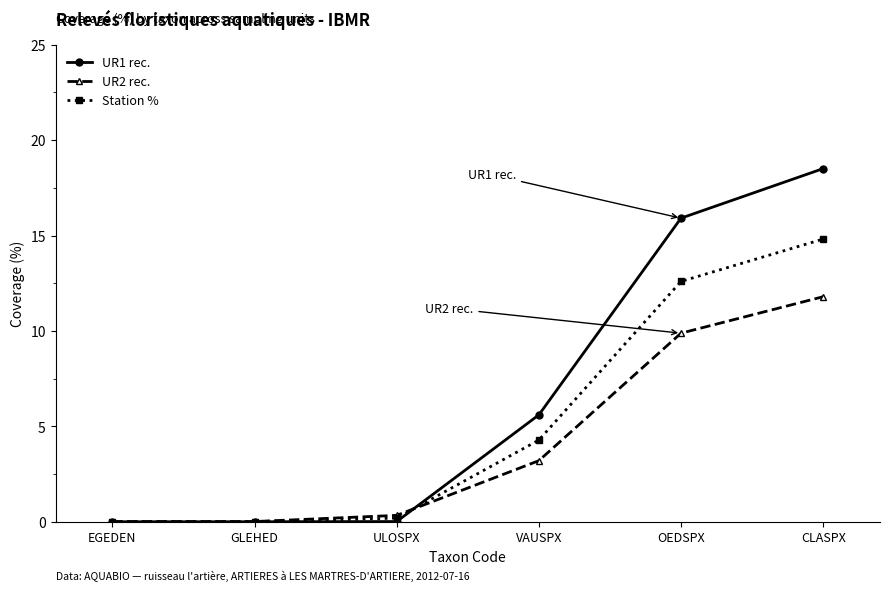

Which series changed the most between ULOSPX and OEDSPX?

UR1 rec.